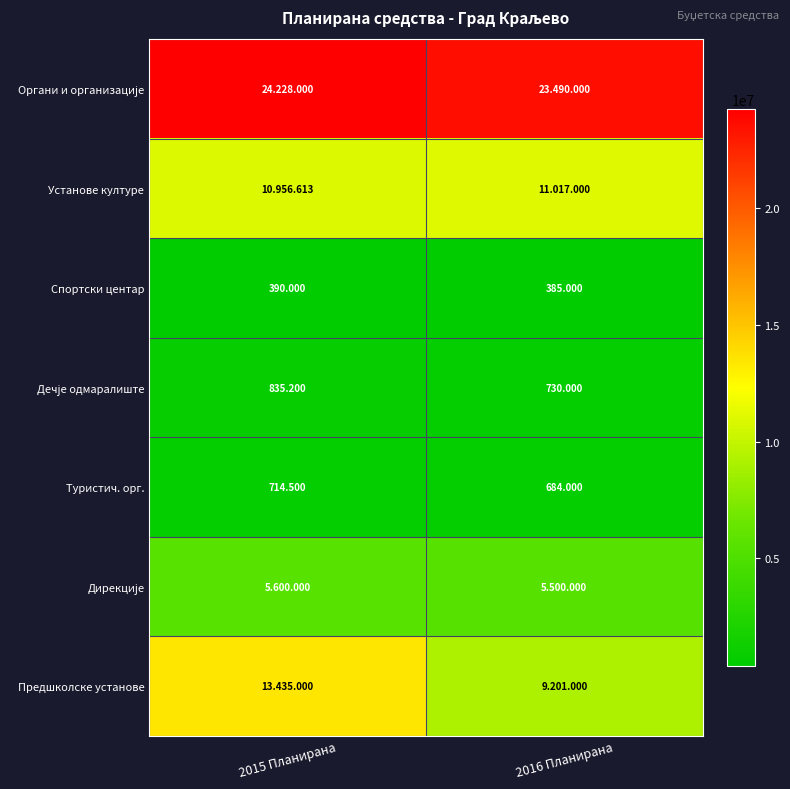

What is the difference between the highest and lowest values at 2015 Планирана?

23838000